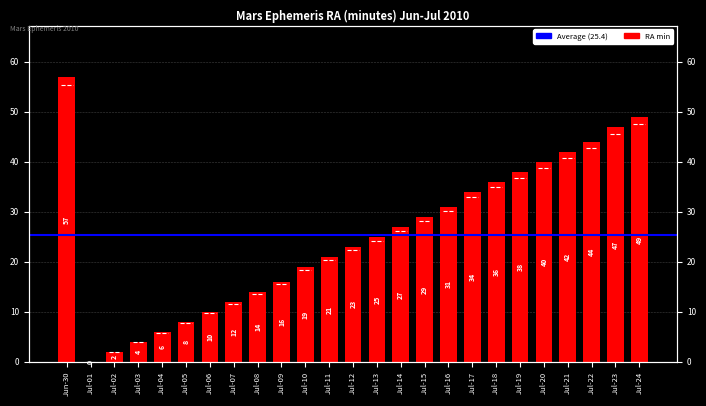

What is the label of the 25th bar from the right?

Jun-30